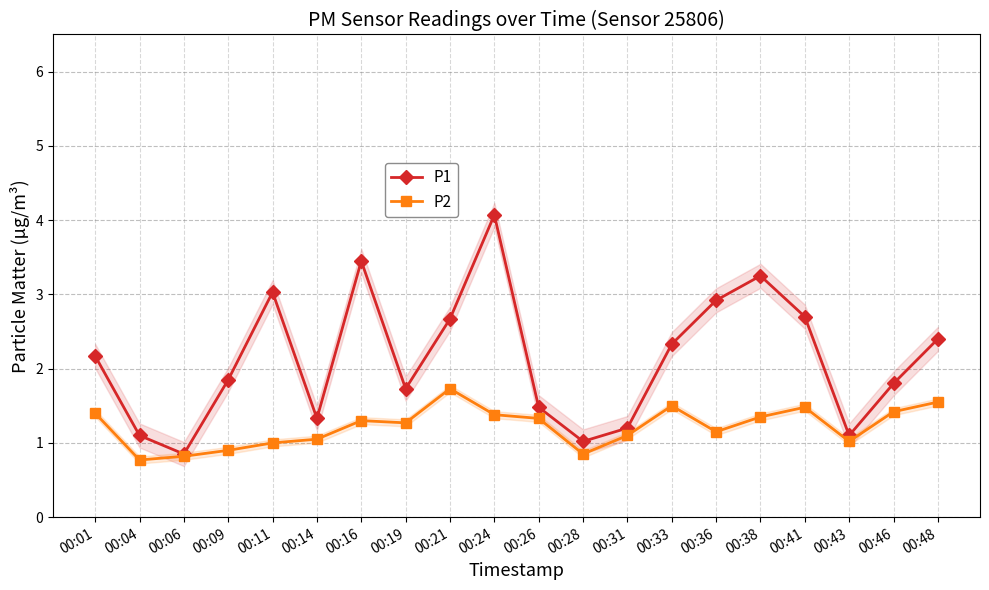

List the series in order of their peak value, lowest first.

P2, P1